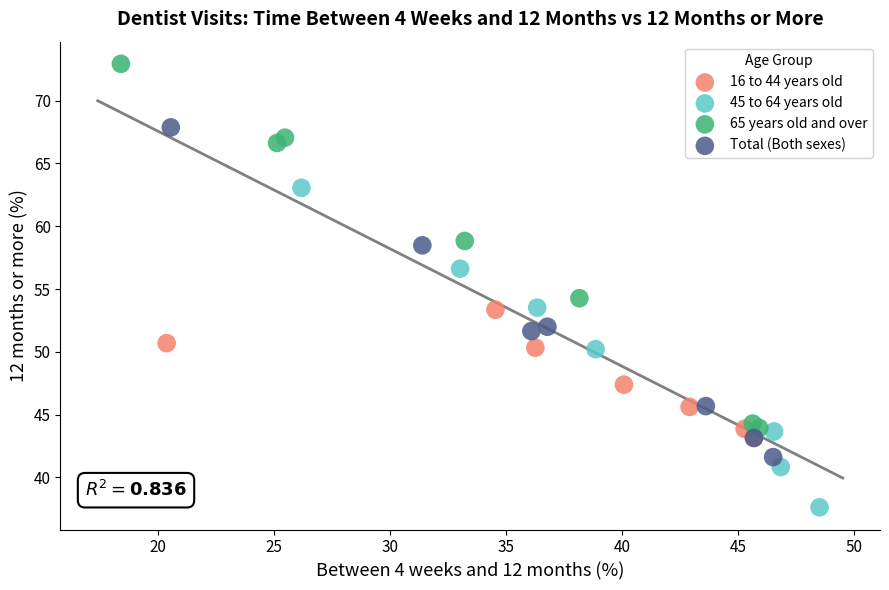

Which series contains the highest Y value?

65 years old and over